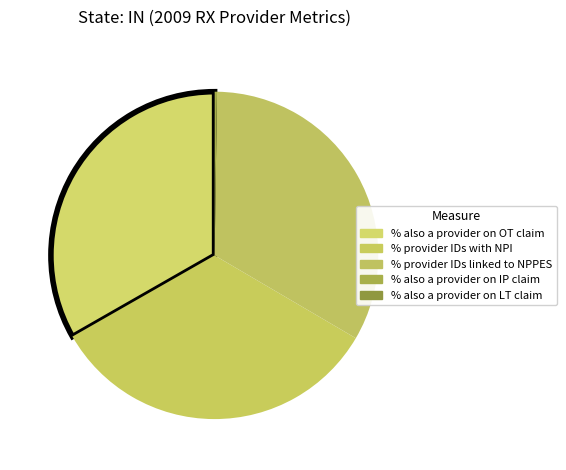

Is it true that % provider IDs with NPI is 33% of the pie?

True